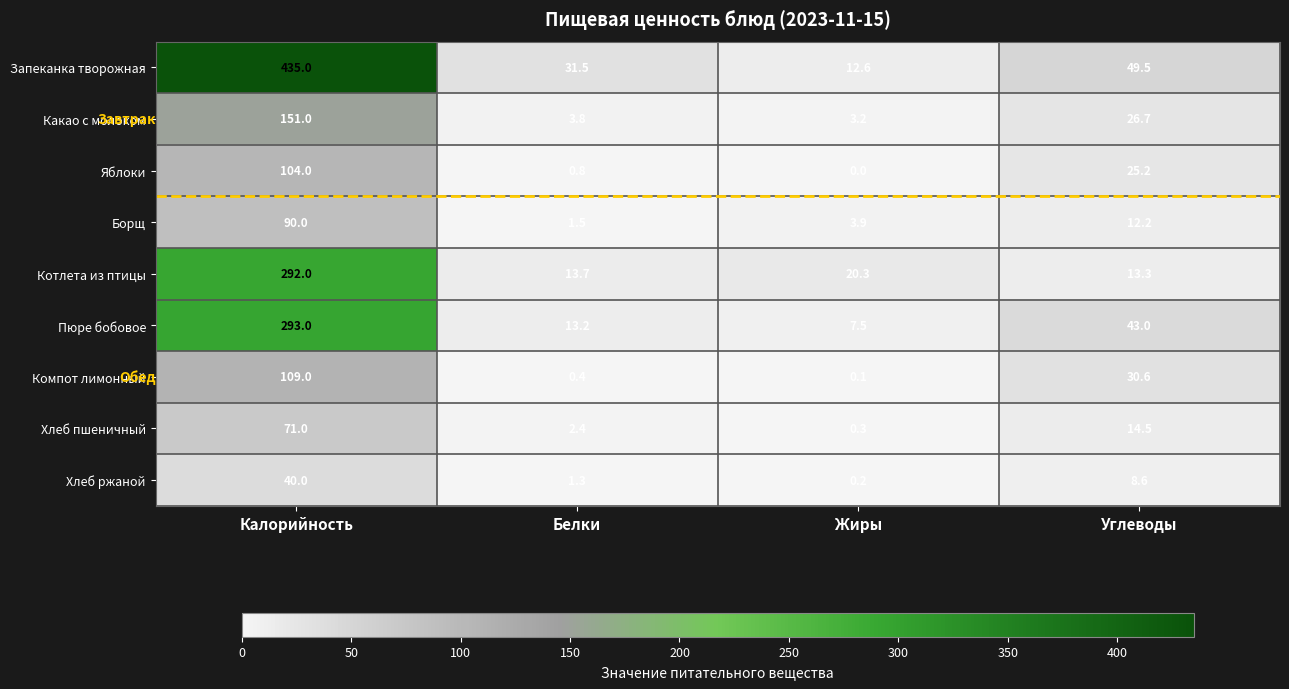

Which series has the largest total across all categories?

Запеканка творожная